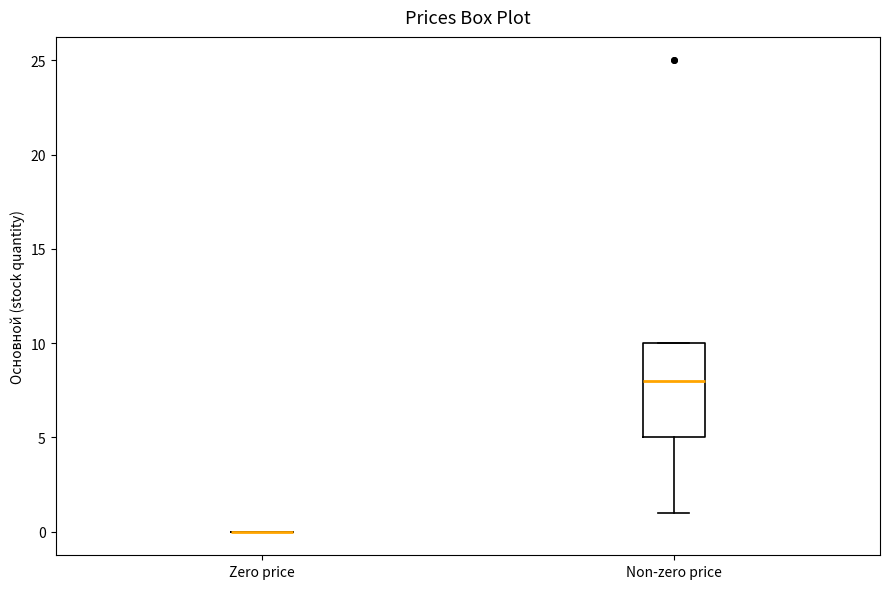

Which box is the tallest, from its lower edge to its upper edge?

Non-zero price